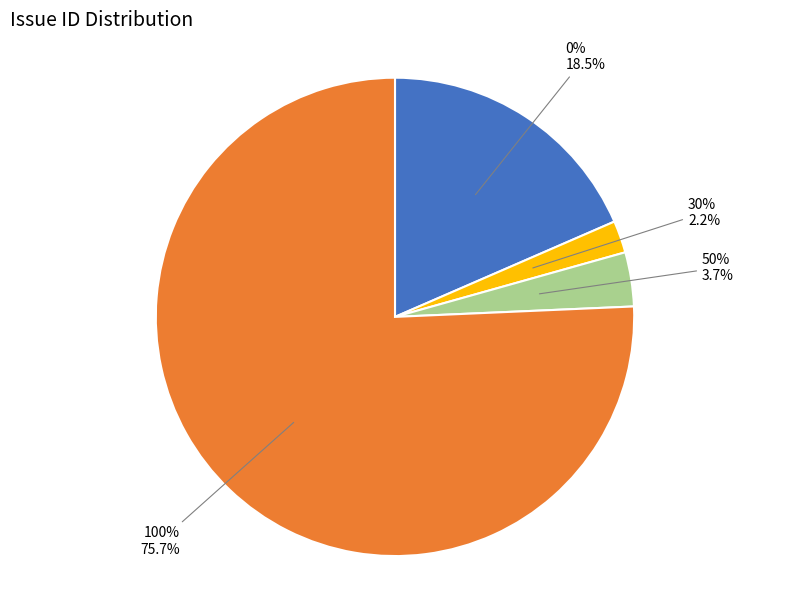

True or false: 4368 accounts for 17% of the total.

False